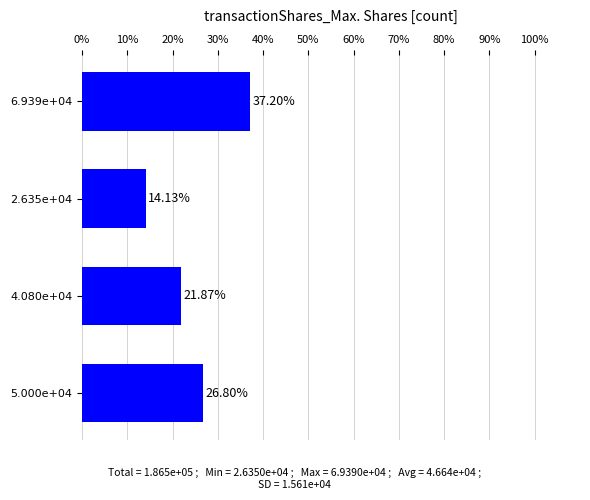

How many data points are less than 26?

2